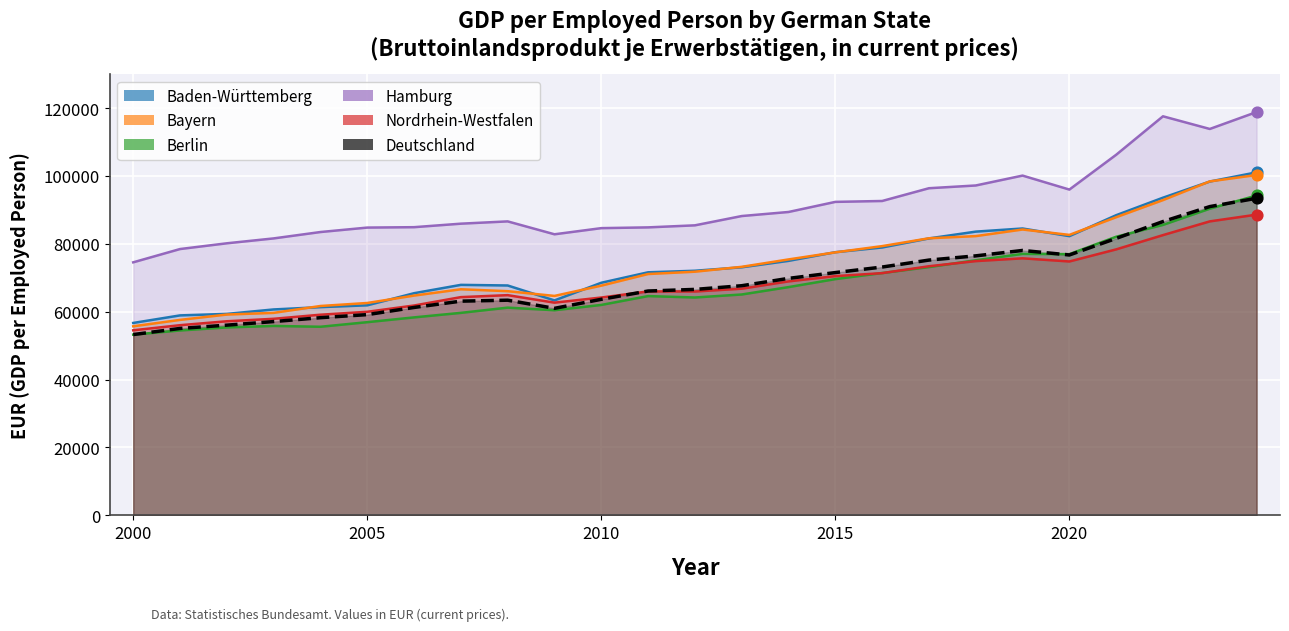

What is the total value across all series at 2007?

407533